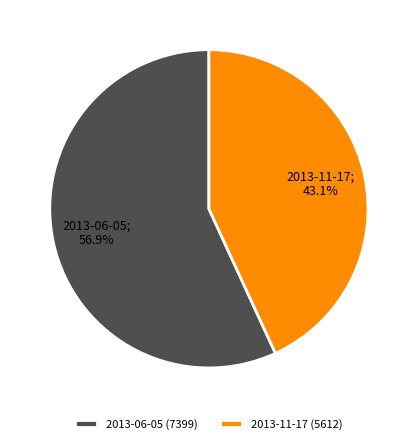

What is the majority slice?

2013-06-05